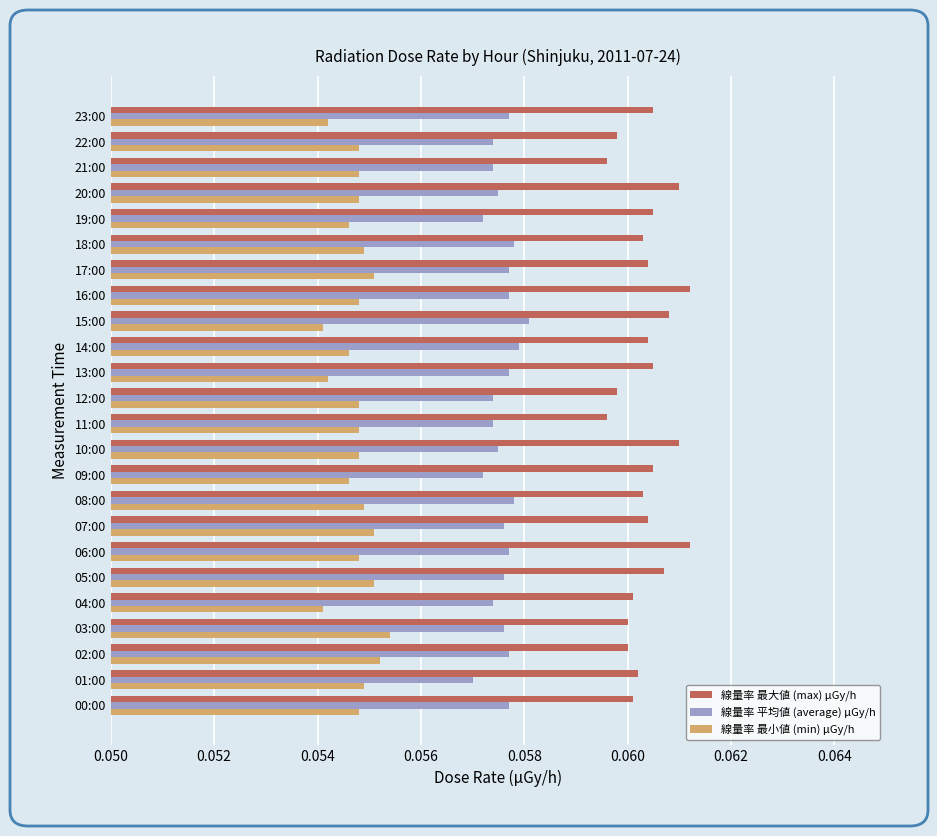

Is the value of 線量率 最小値 (min) μGy/h at 18:00 greater than the value of 線量率 最大値 (max) μGy/h at 18:00?

No